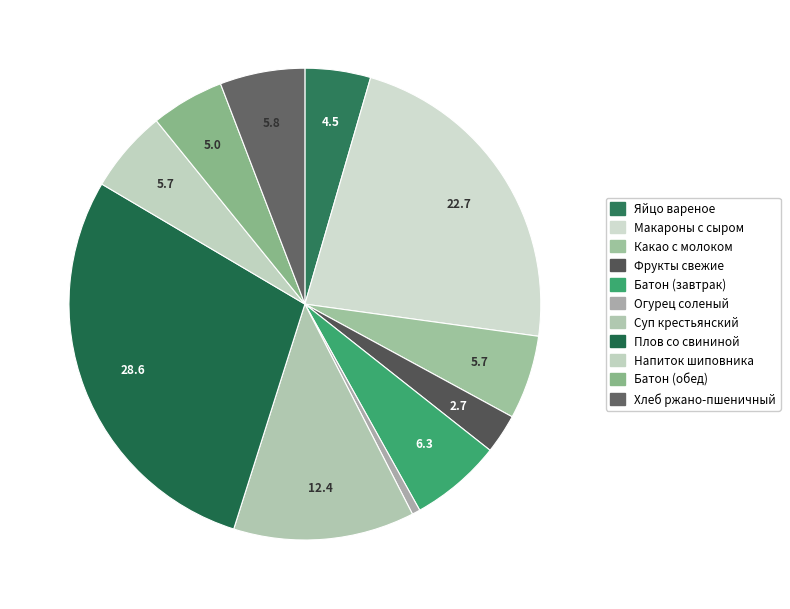

To the nearest percent, what percentage of the pie is Плов со свининой?

29%